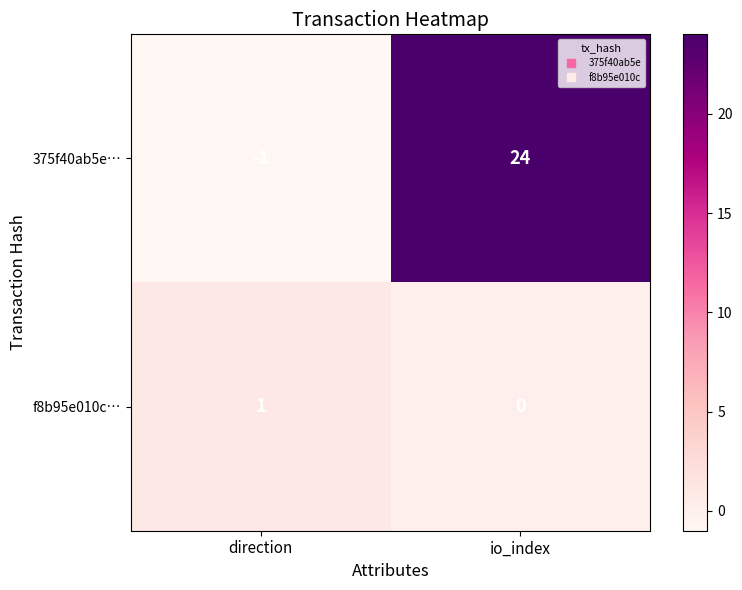

Which series has the largest range (max minus min)?

375f40ab5e…